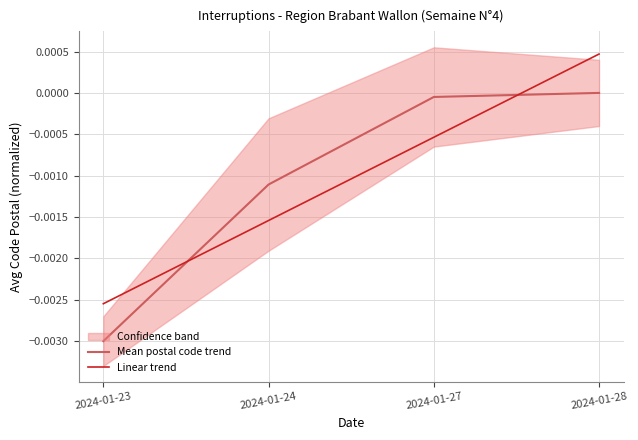

Count the number of categories in the chart.

4